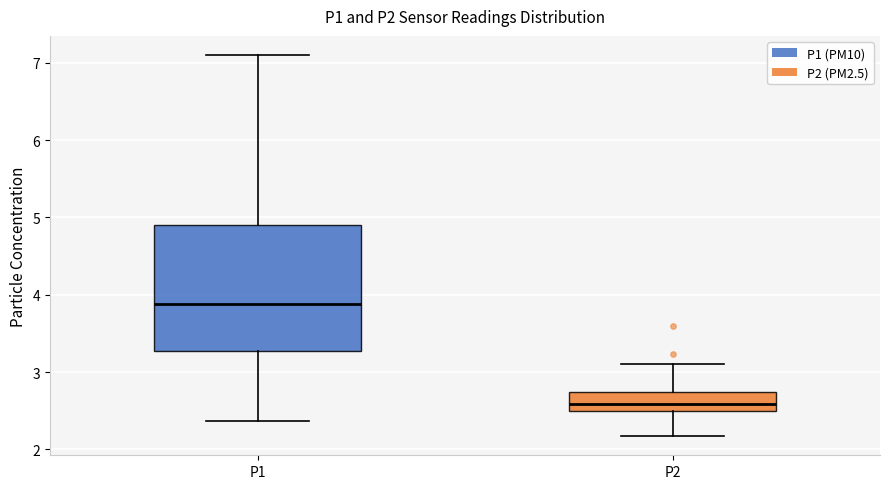

Which box has the lowest median line?

P2